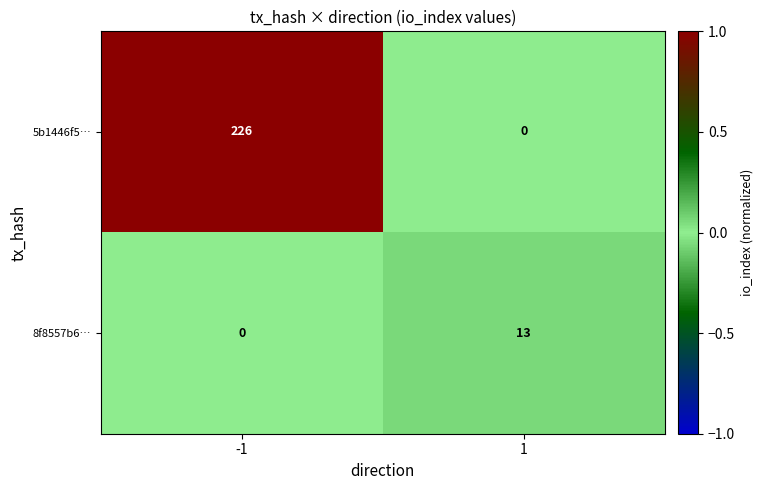

Which series has the largest total across all categories?

5b1446f5…